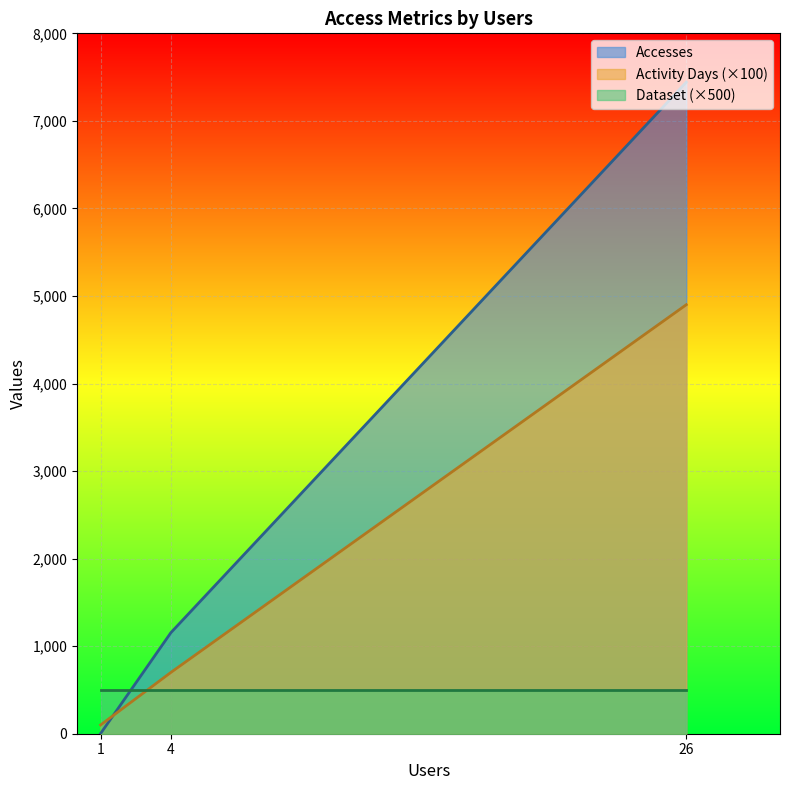

Read the Accesses value at 4, to the nearest 50.

1150